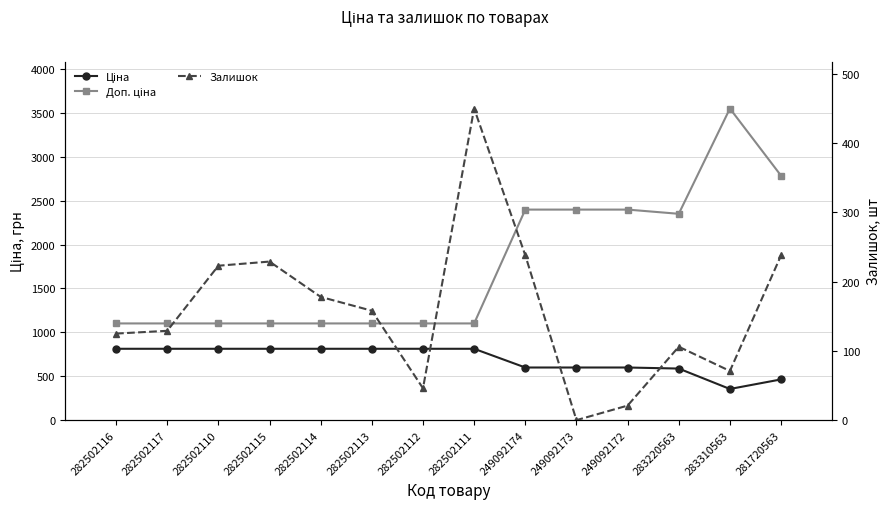

Does the chart have visible grid lines?

Yes